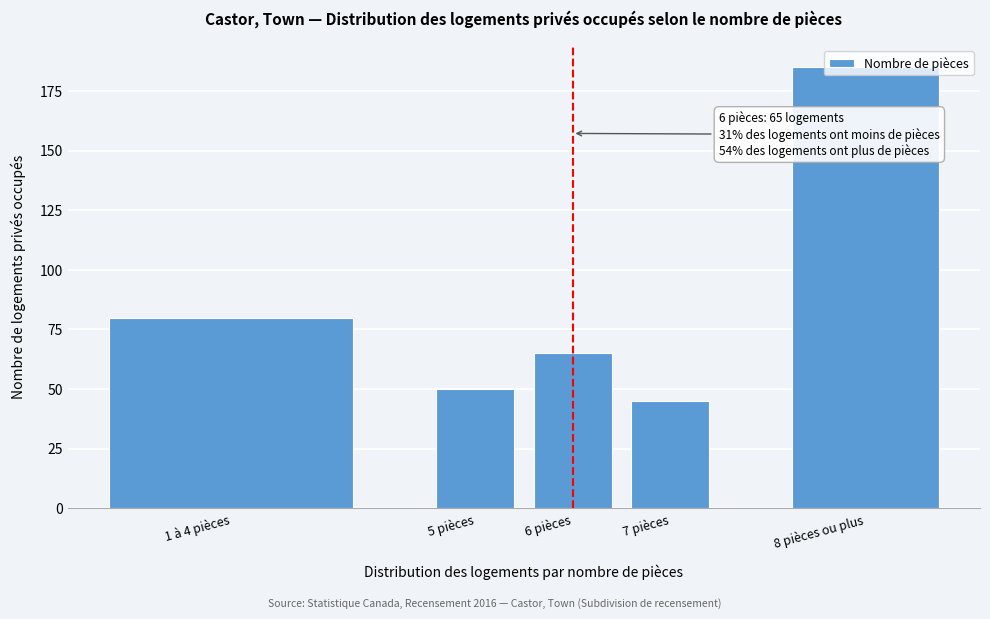

What is the change in value from 6 pièces to 8 pièces ou plus?

+120